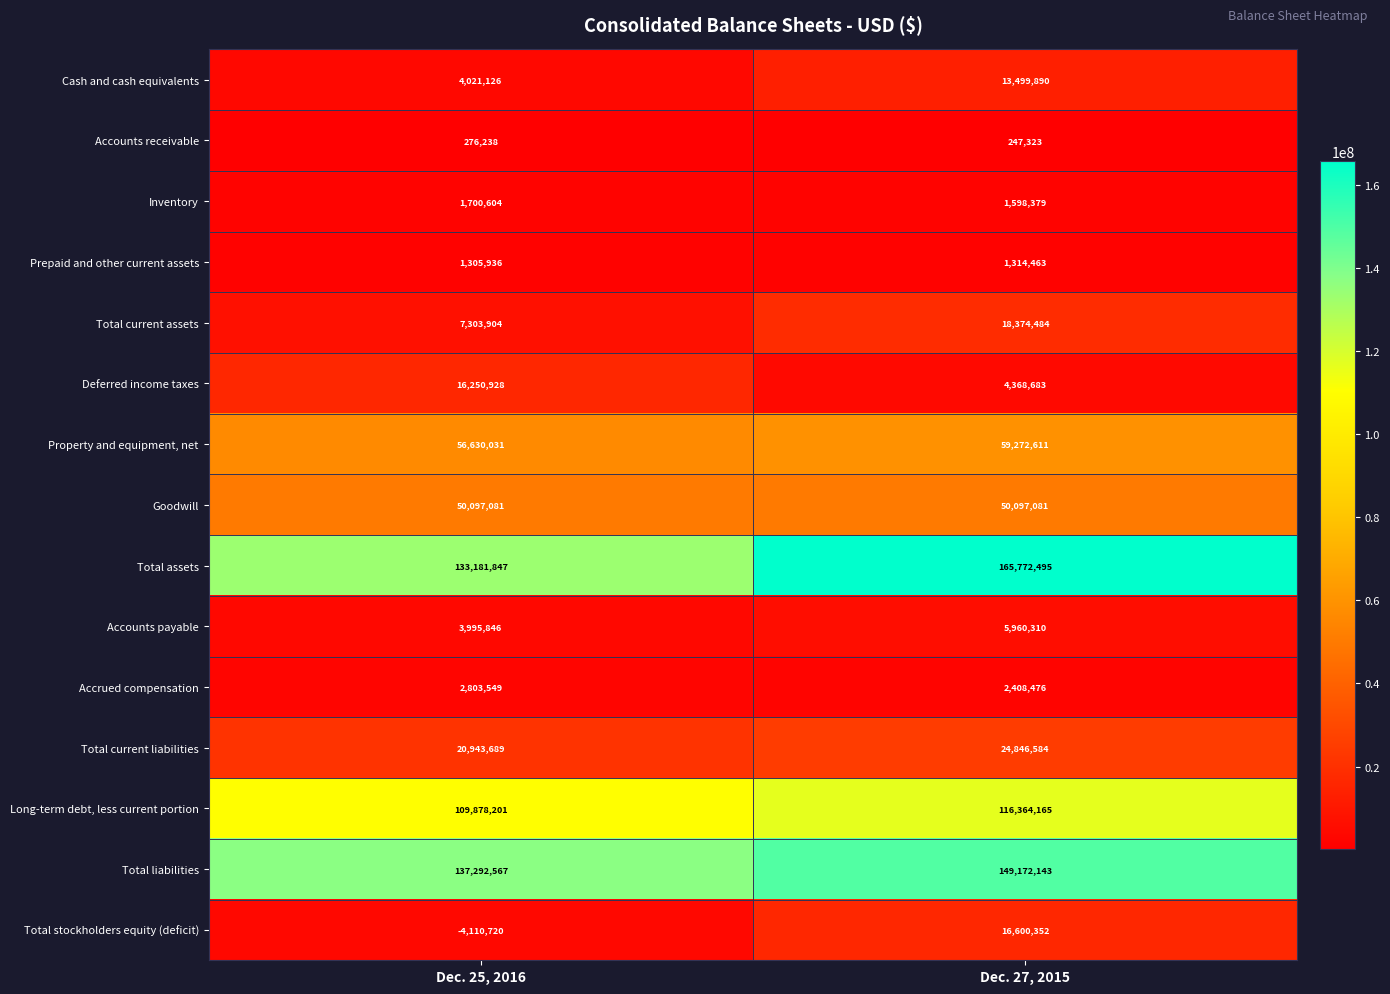

Which label corresponds to the smallest value in the chart?

Dec. 25, 2016